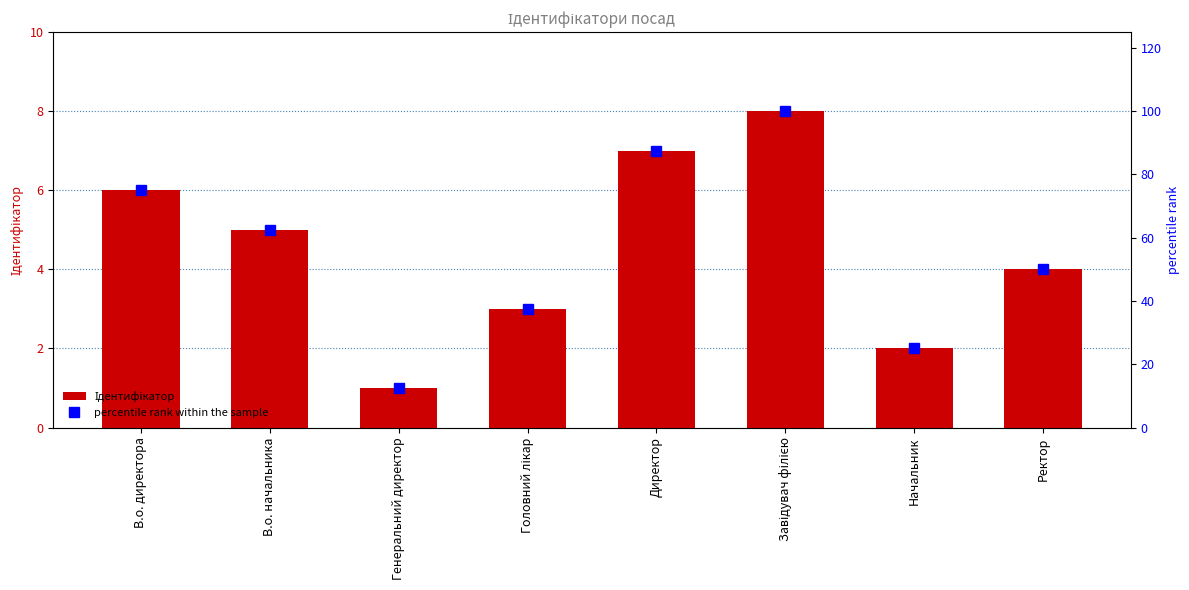

Is the value of Ідентифікатор at Генеральний директор greater than the value of percentile rank within the sample at Завідувач філією?

No